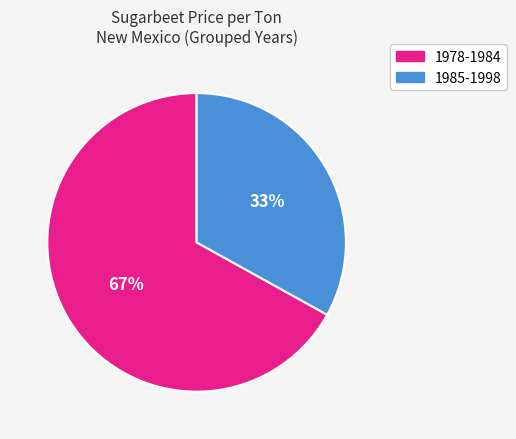

To the nearest percent, what is the difference between the largest and smallest slice percentages?

34%